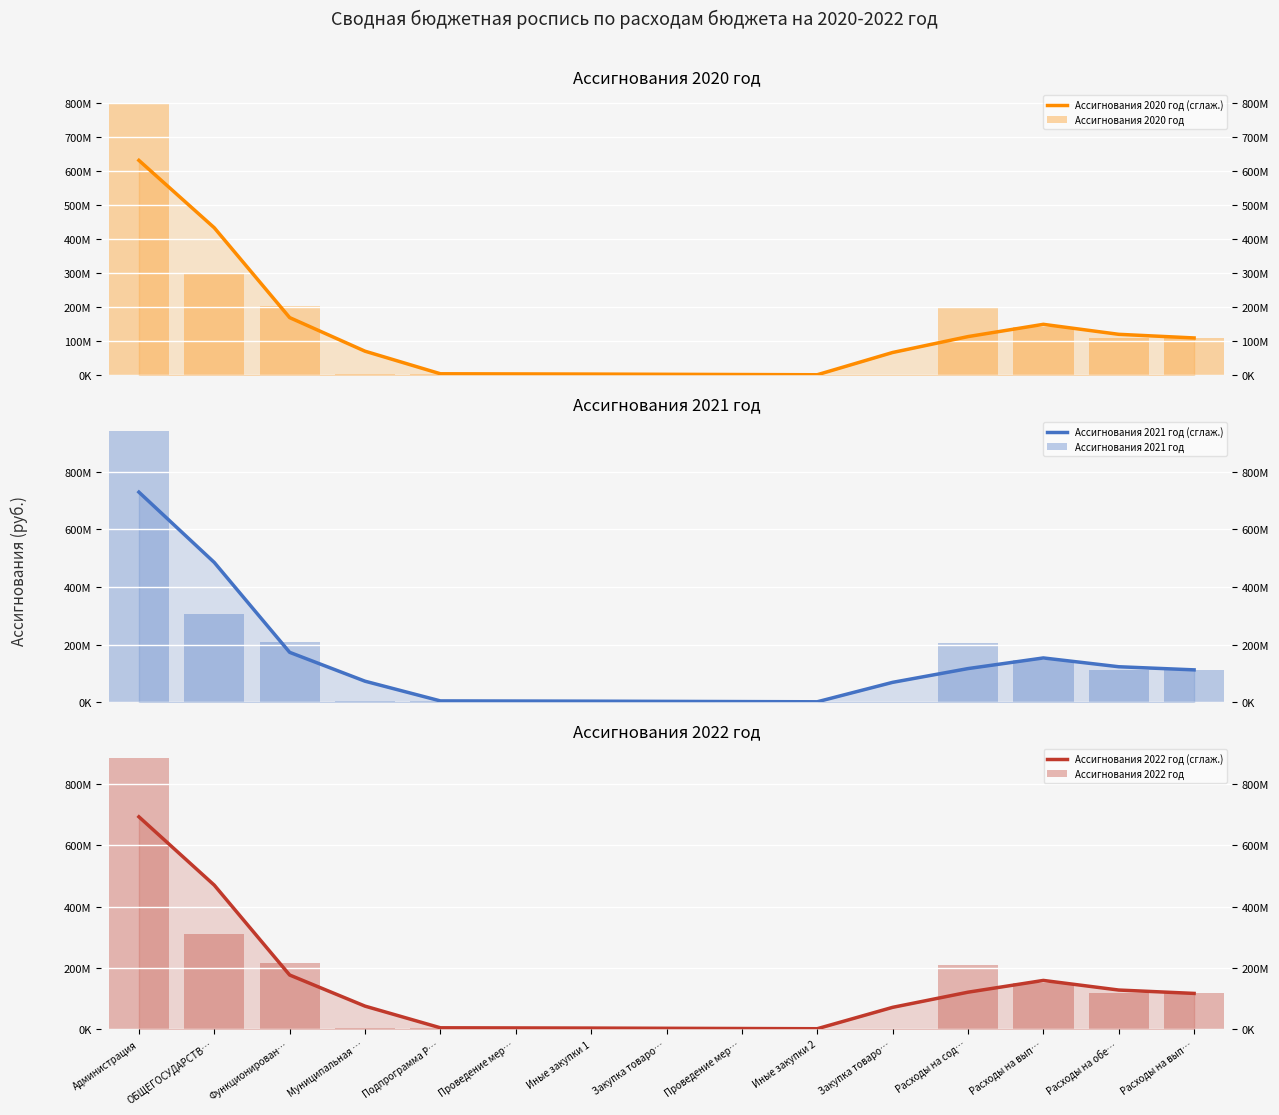

What are all the series names shown in the legend?

Ассигнования 2020 год (сглаж.), Ассигнования 2020 год, Ассигнования 2021 год (сглаж.), Ассигнования 2021 год, Ассигнования 2022 год (сглаж.), Ассигнования 2022 год